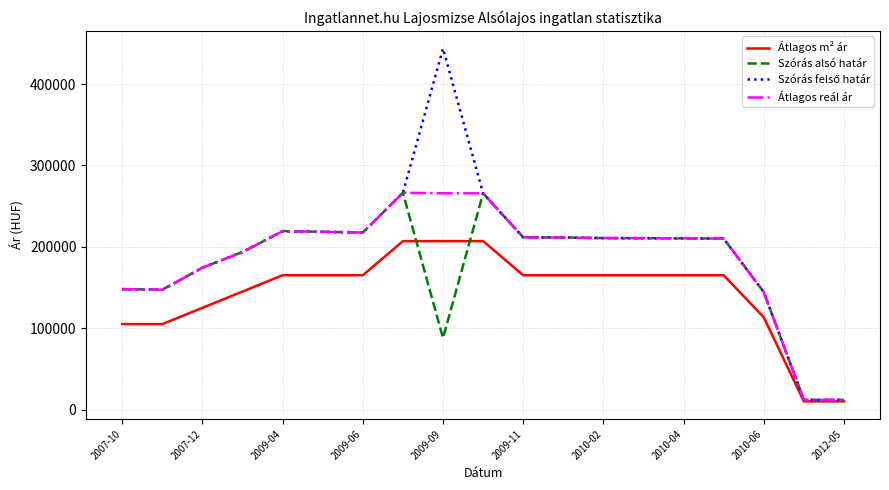

Does the chart have visible grid lines?

Yes